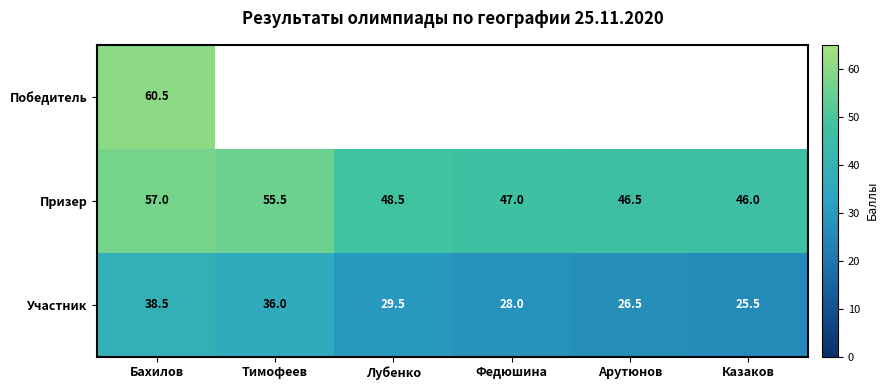

Rank the categories by Участник value from highest to lowest.

Бахилов, Тимофеев, Лубенко, Федюшина, Арутюнов, Казаков